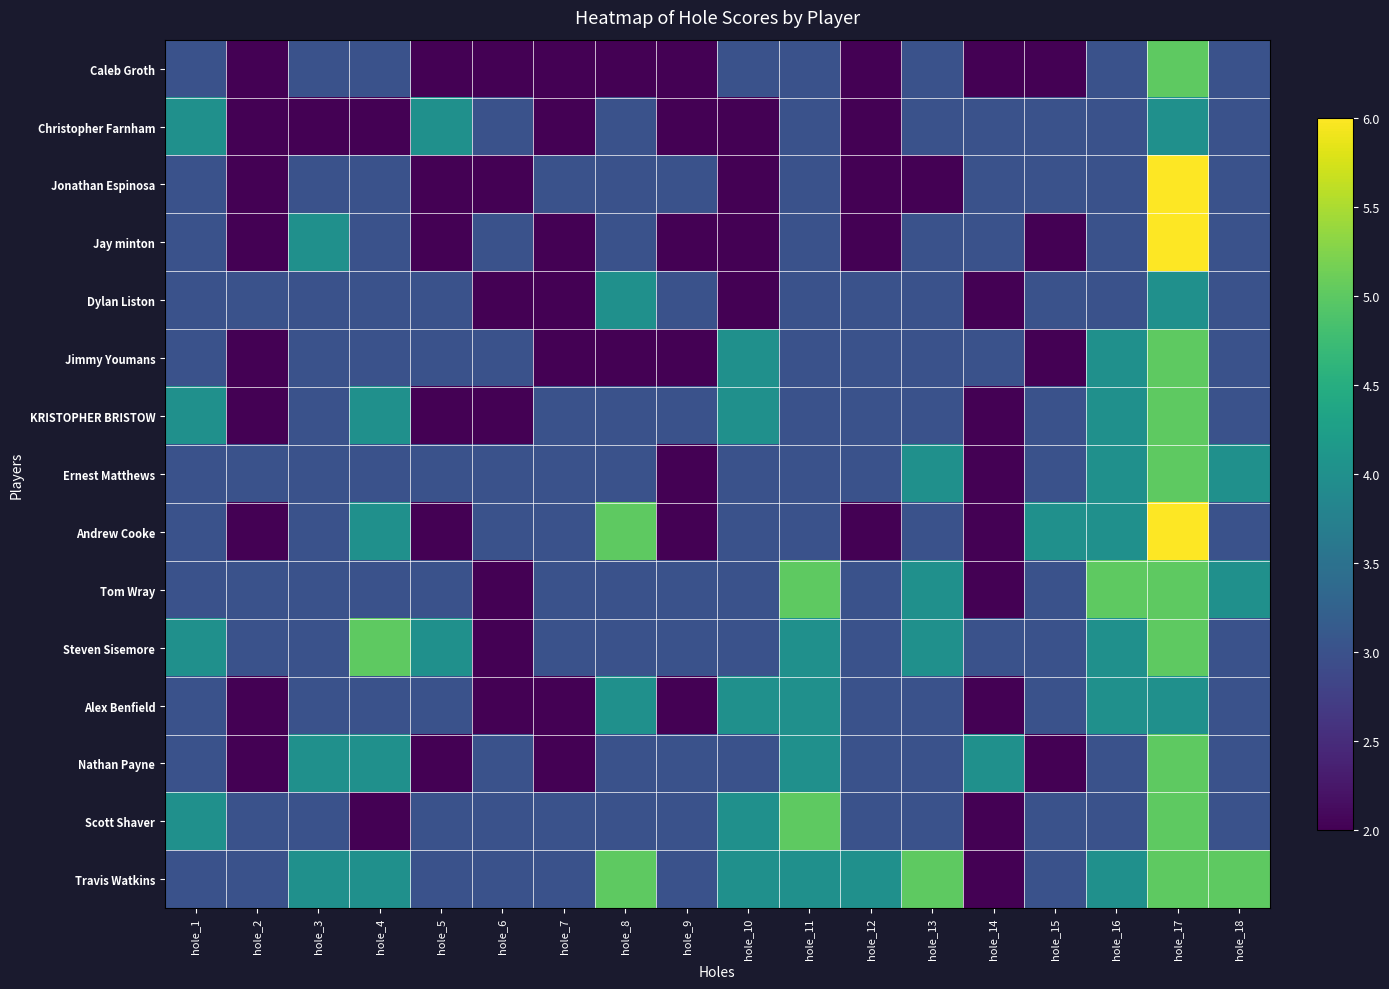

Between hole_4 and hole_1, which is larger?

hole_4